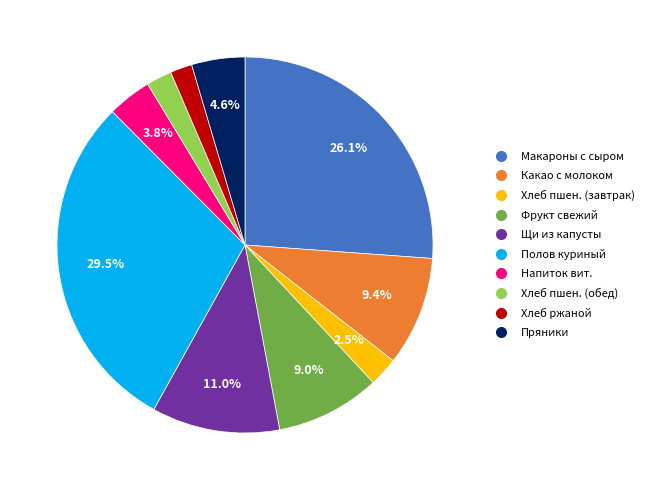

Is there any slice that represents more than half of the pie?

No